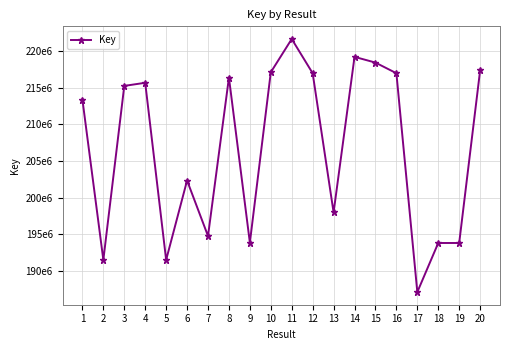

Which label corresponds to the smallest value in the chart?

17